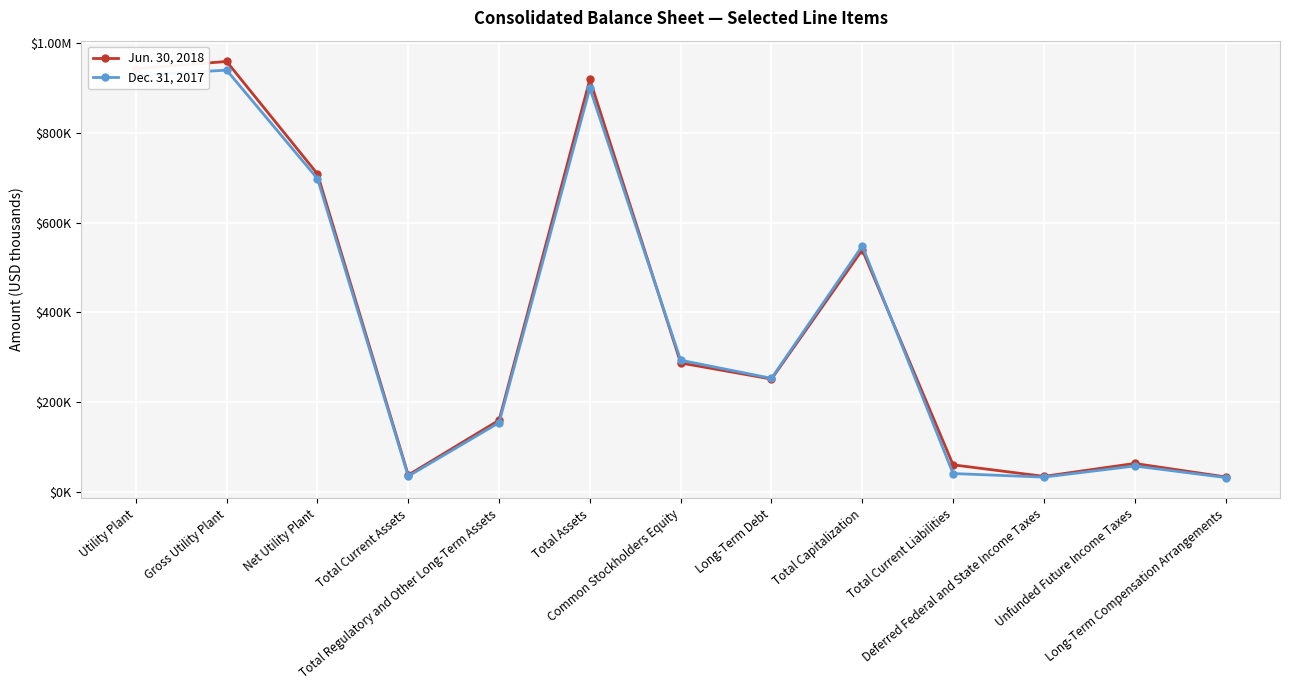

What is the sum of all Jun. 30, 2018 values?

4998055